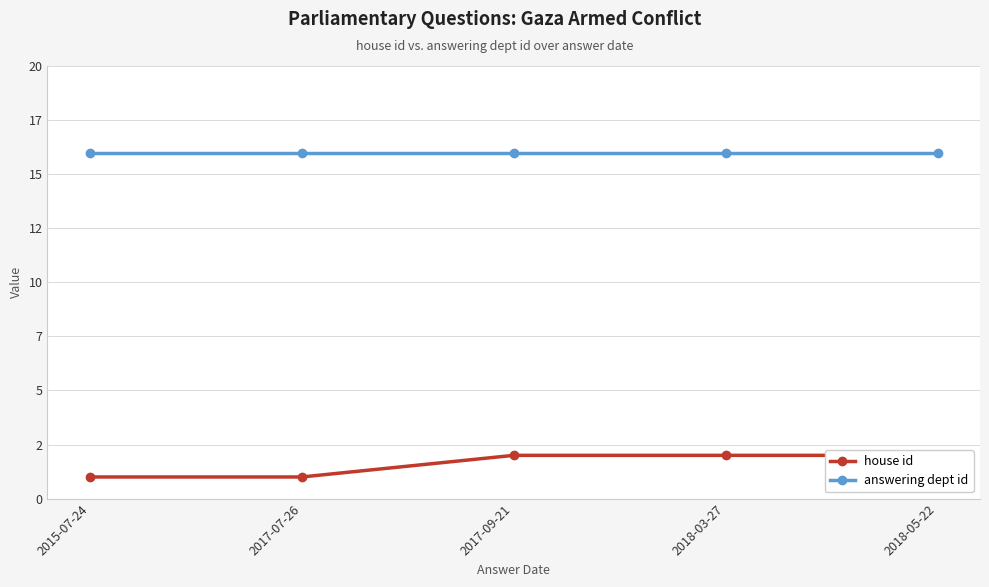

Is it true that house id equals 2 at 2018-05-22?

True